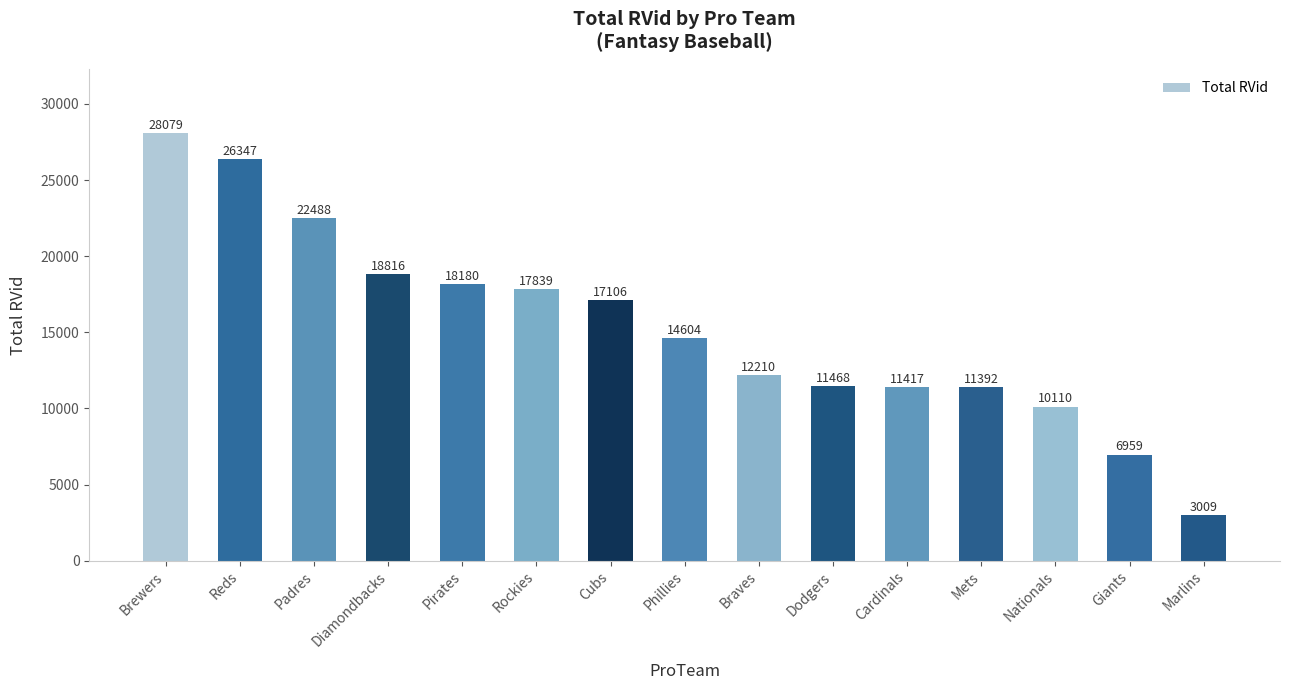

List the labels in order of value, smallest first.

Marlins, Giants, Nationals, Mets, Cardinals, Dodgers, Braves, Phillies, Cubs, Rockies, Pirates, Diamondbacks, Padres, Reds, Brewers